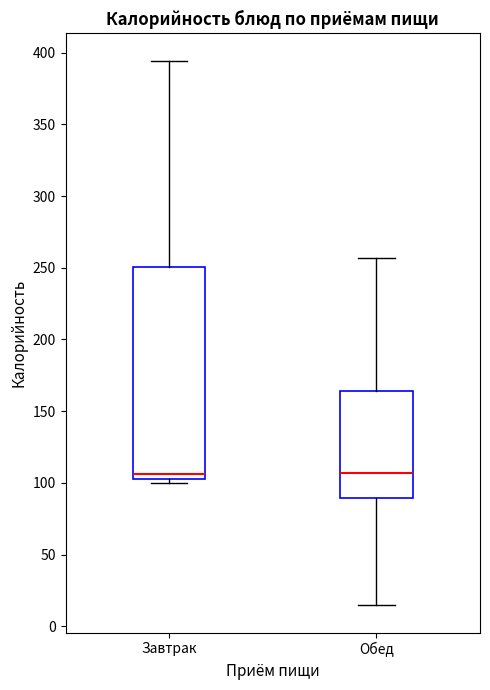

Reading left to right, read every box against the y-axis: the position of its median line, the range the box covers, and the ends of its whiskers. The values are not printed on the chart, so give them approximately, as read against the axis.

Завтрак: median 105 (just above the box's lower edge), box 105 to 250, whiskers 100 to 395
Обед: median 105, box 90 to 165, whiskers 15 to 255